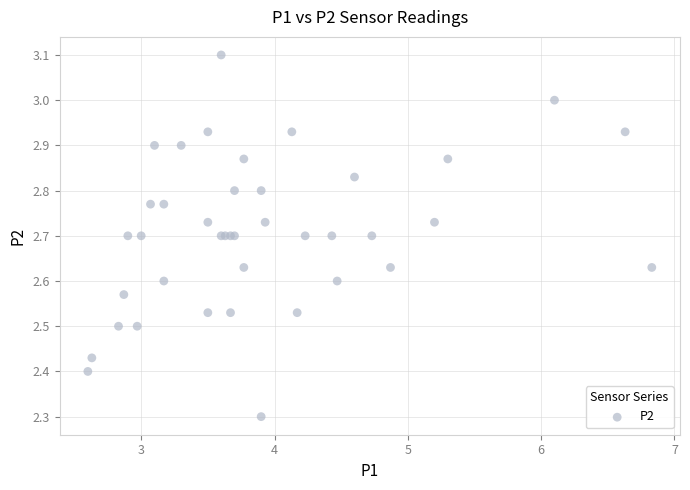

What Y value in the scatter plot is closest to 2?

2.3